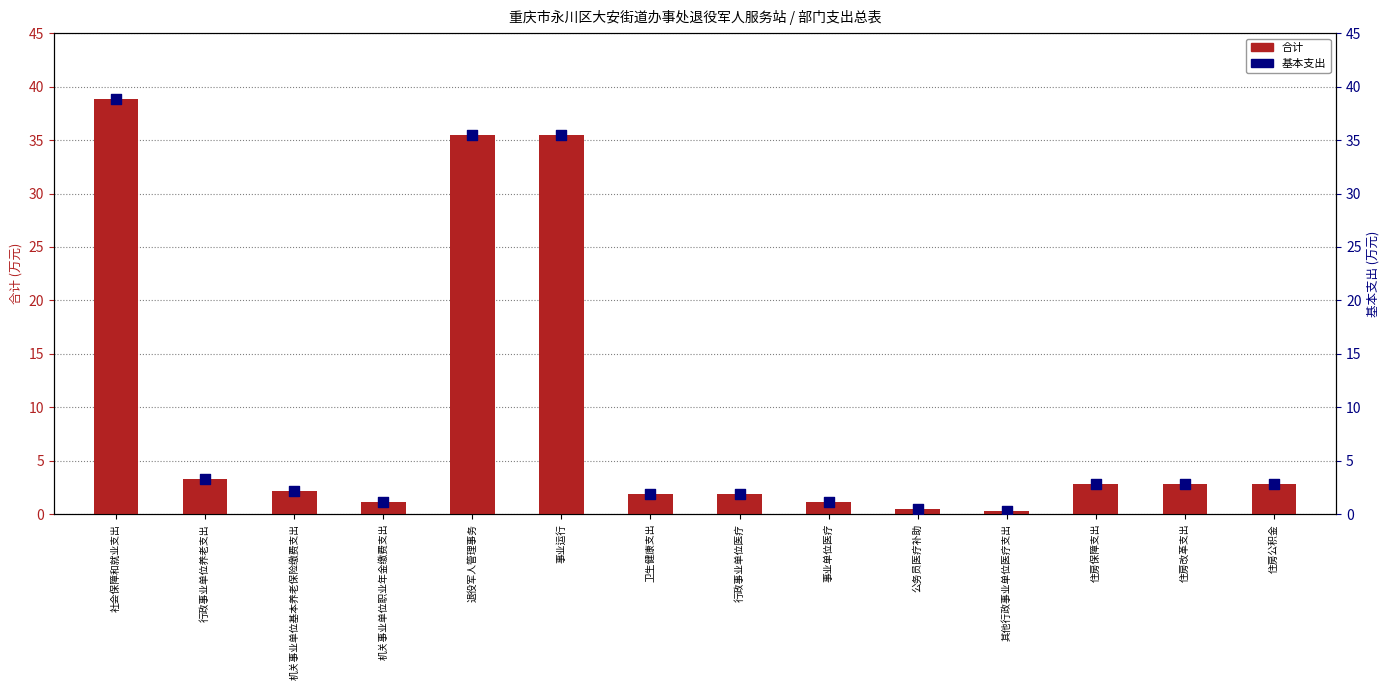

At which category is the sum across all series the highest?

社会保障和就业支出